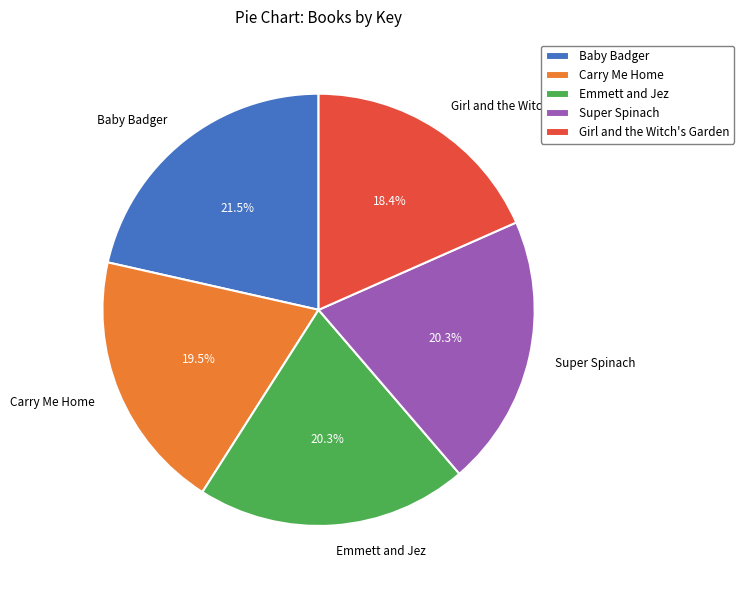

The Super Spinach slice represents 14% of the pie. True or false?

False